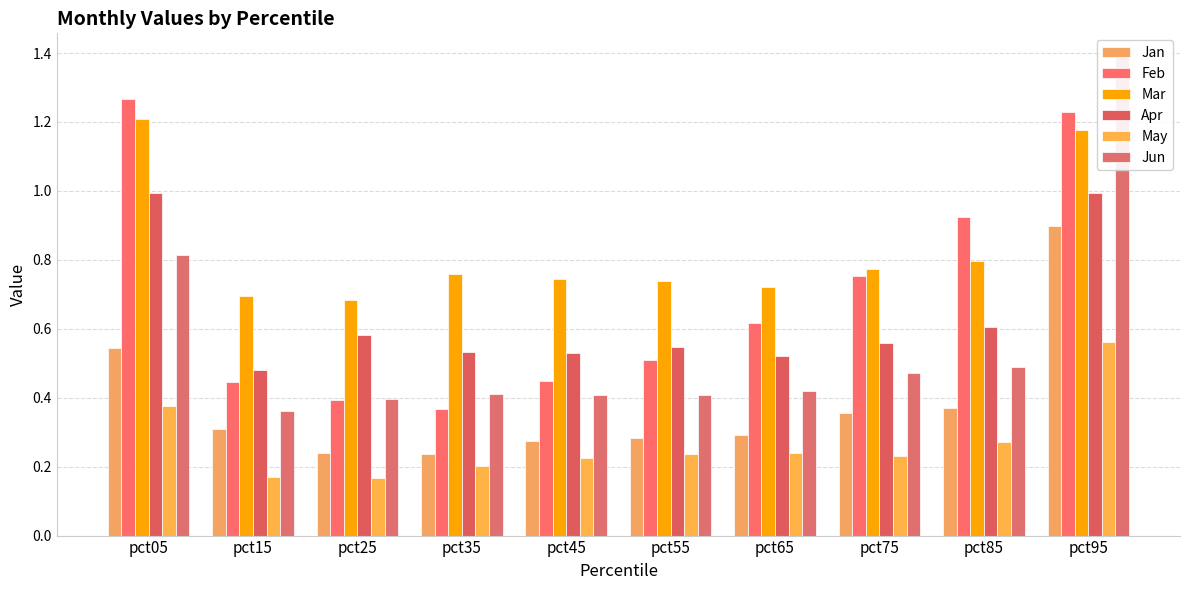

What value does the Mar series have at pct35?

0.8